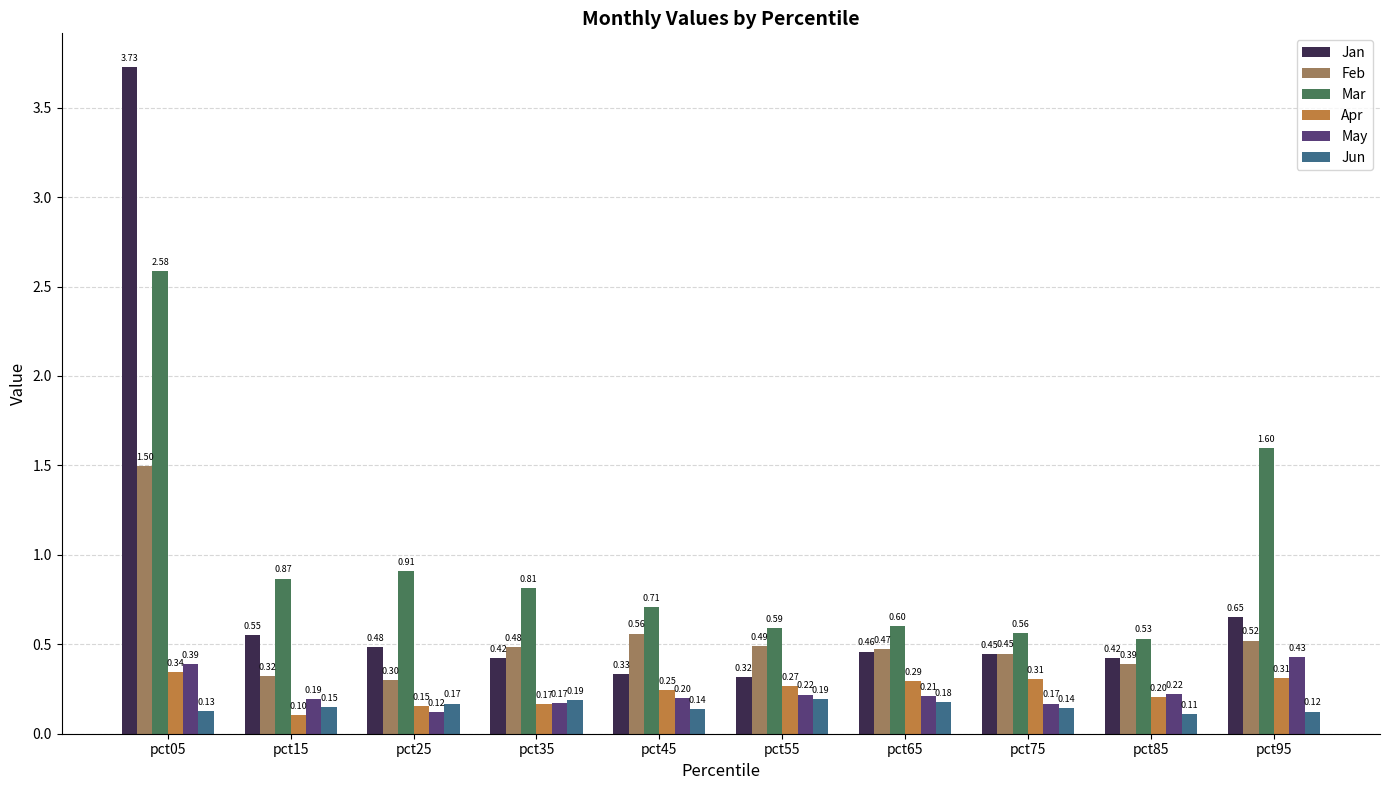

Where is Feb nearest to the value 0?

pct25